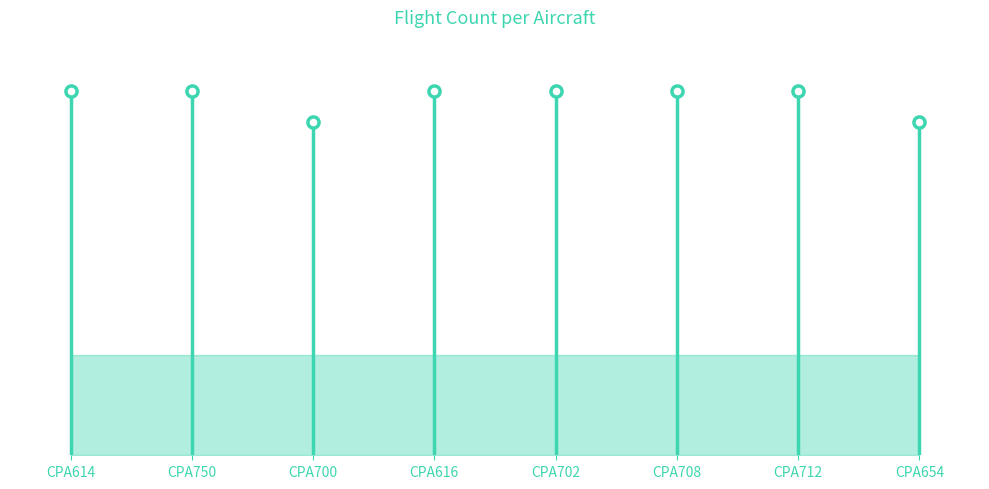

At which label does B77W first exceed 10?

CPA614